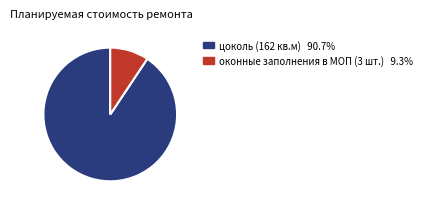

Which has a higher value, оконные заполнения в МОП (3 шт.) or цоколь (162 кв.м)?

цоколь (162 кв.м)